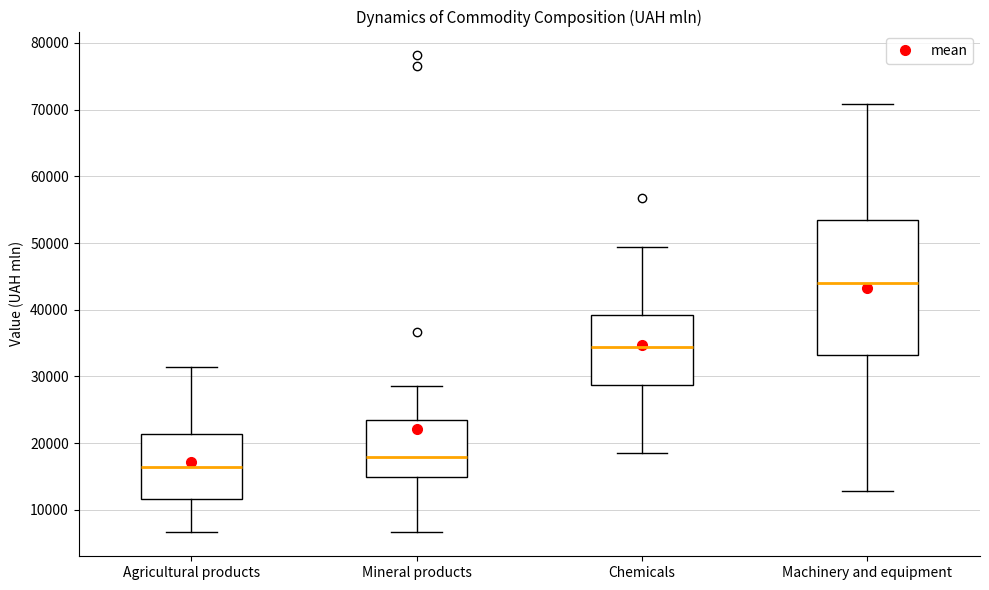

Reading left to right, read every box against the y-axis: the position of its median line, the range the box covers, and the ends of its whiskers. The values are not printed on the chart, so give them approximately, as read against the axis.

Agricultural products: median 16000, box 12000 to 21000, whiskers 7000 to 31000
Mineral products: median 18000, box 15000 to 23000, whiskers 7000 to 29000
Chemicals: median 34000, box 29000 to 39000, whiskers 18000 to 49000
Machinery and equipment: median 44000, box 33000 to 53000, whiskers 13000 to 71000